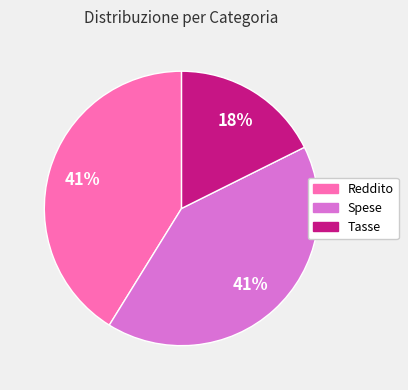

How many segments does this pie chart have?

3